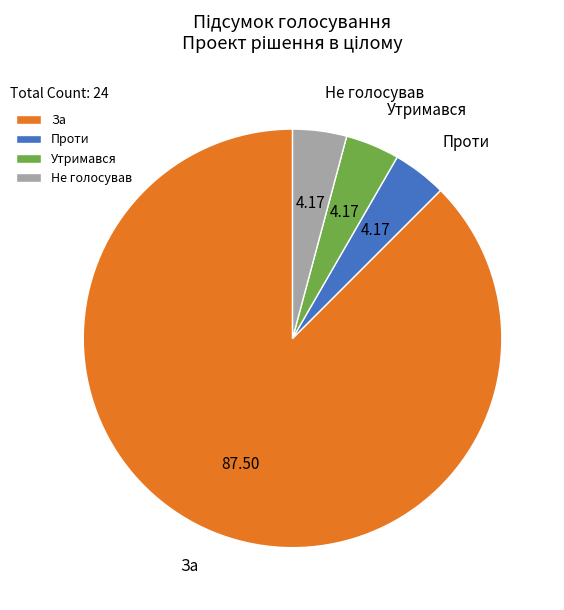

What is the largest slice in the pie chart?

За